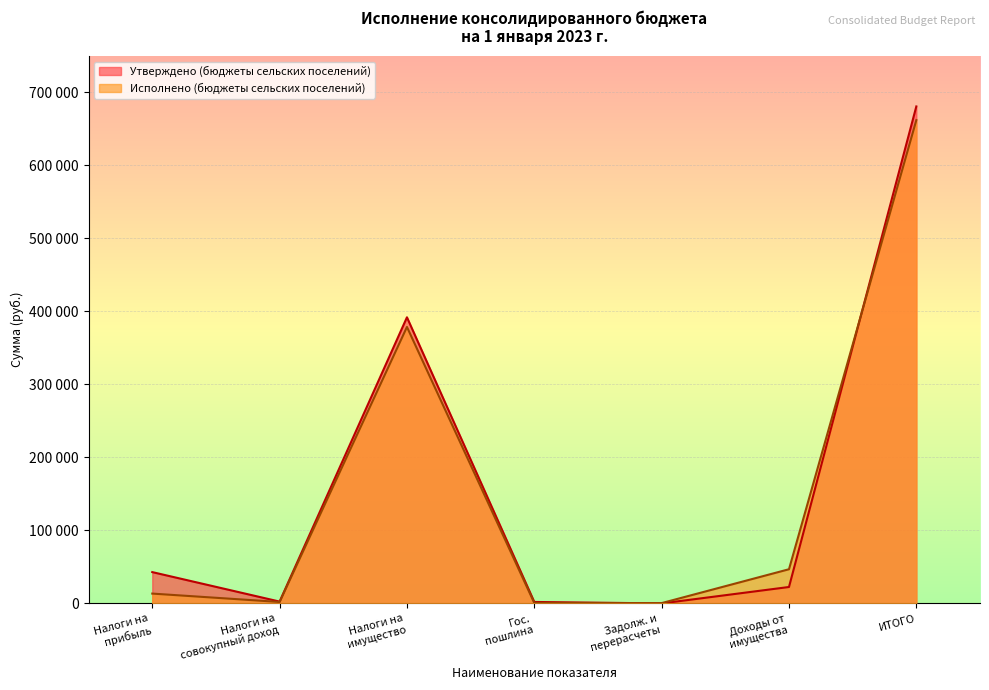

Does the chart display data point markers on the line(s)?

No